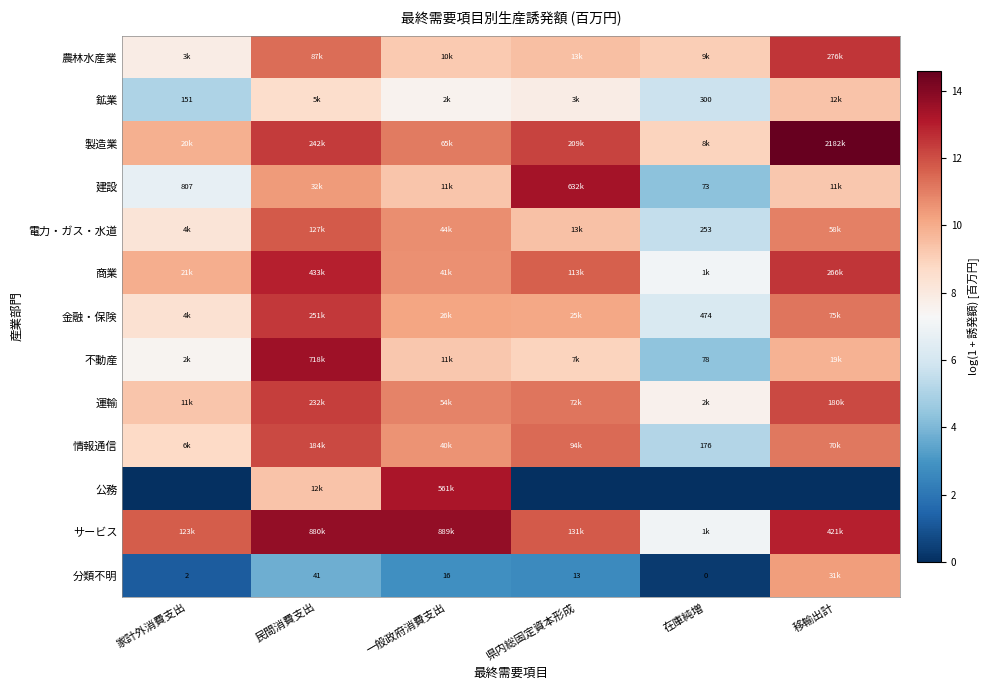

Rank the series at 県内総固定資本形成 from lowest to highest value.

公務, 分類不明, 鉱業, 不動産, 電力・ガス・水道, 農林水産業, 金融・保険, 運輸, 情報通信, 商業, サービス, 製造業, 建設